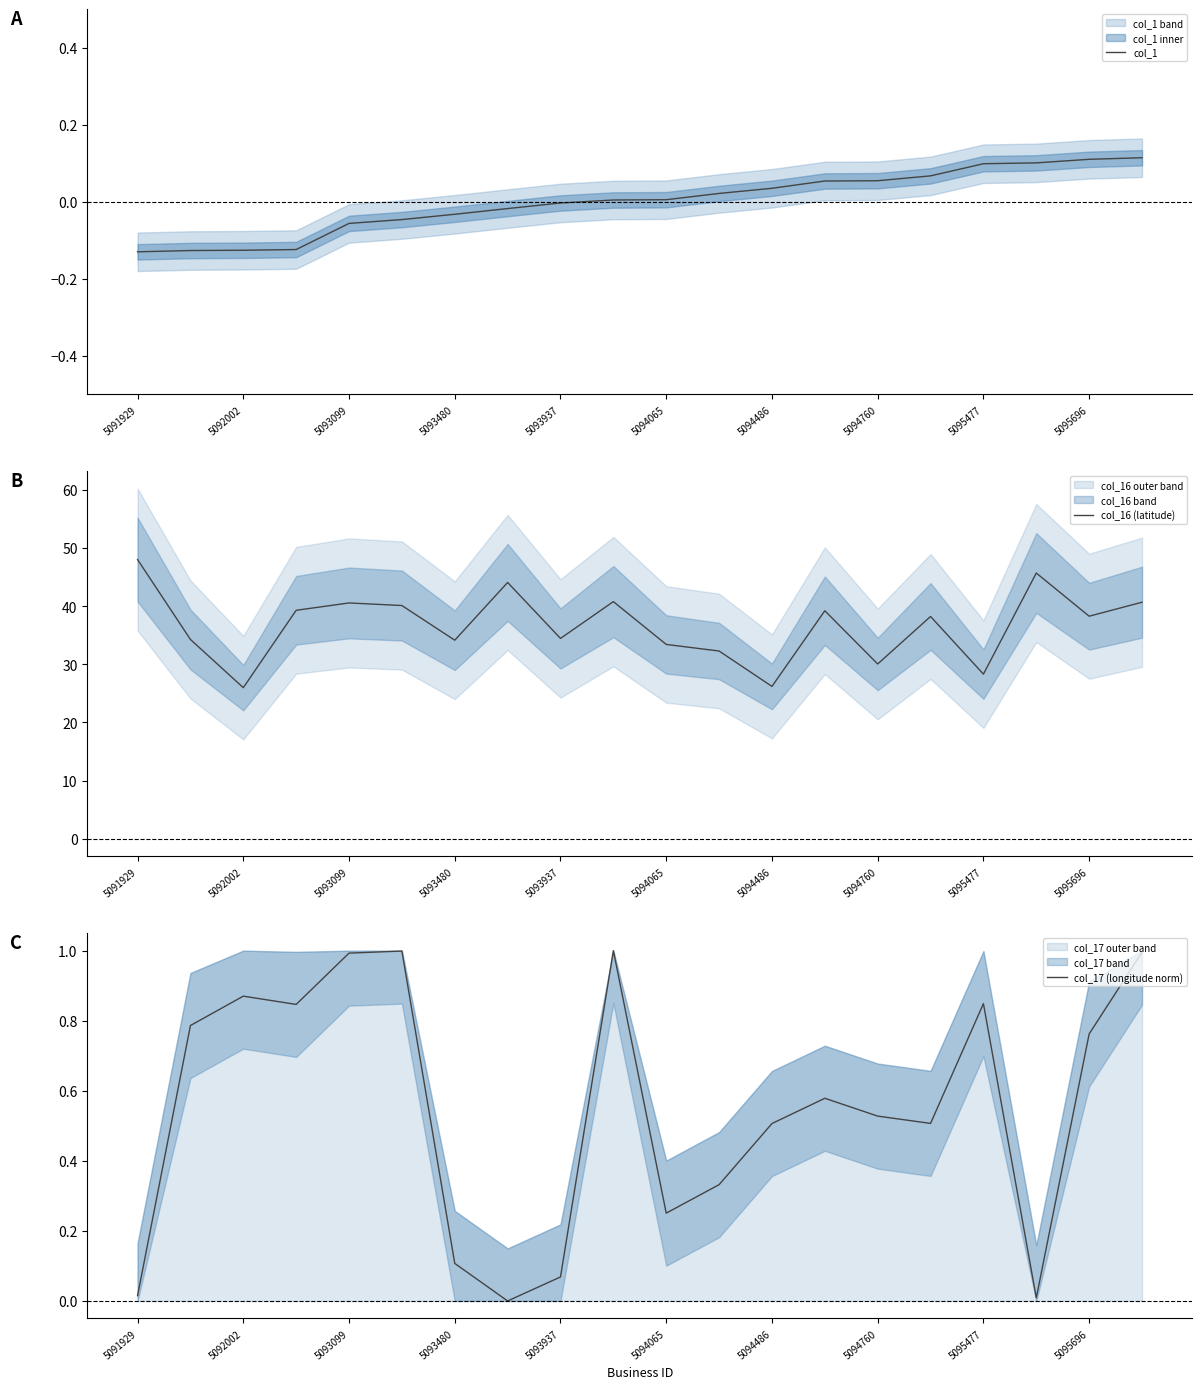

At which category does the chart reach its peak across all series?

5091929